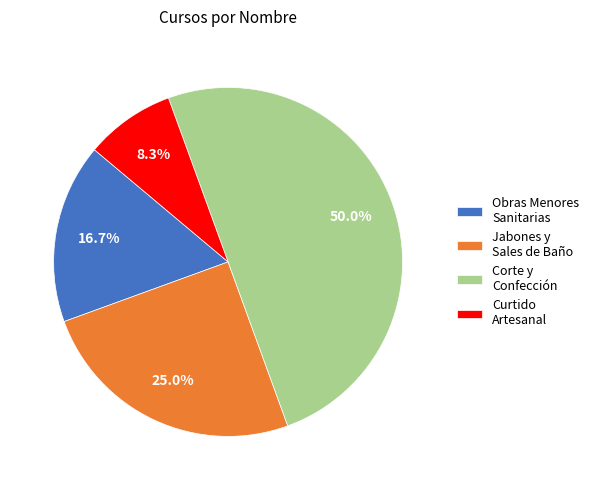

Is Curtido Artesanal the majority of the pie?

No